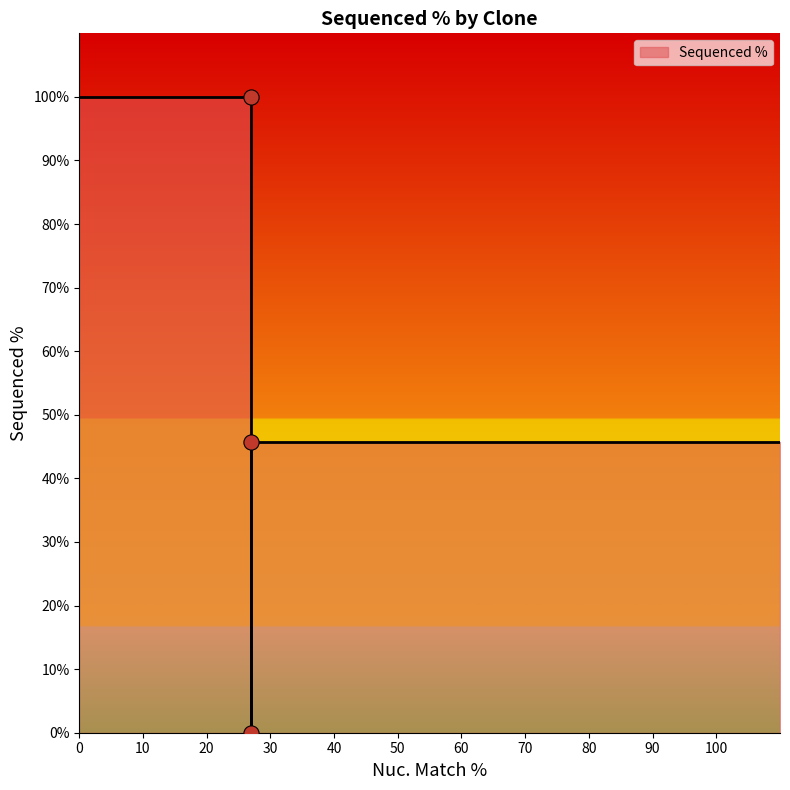

What is the change in value from ccsbBroad304_03298 to TRCN0000472812?

+45.7